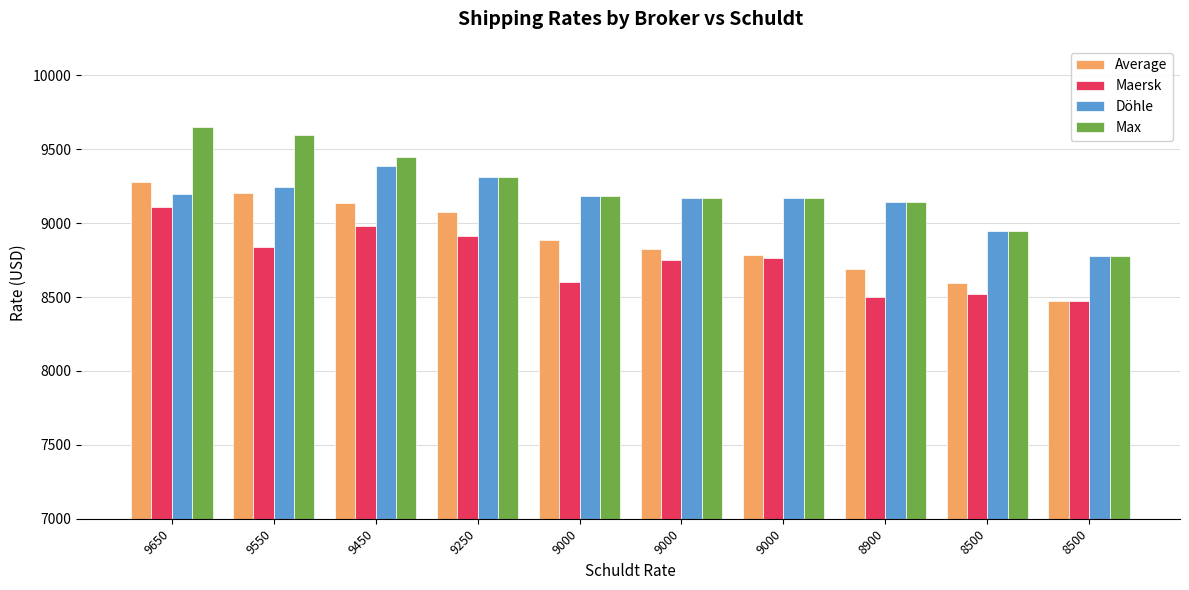

List the series in order of their overall mean, highest first.

Max, Döhle, Average, Maersk